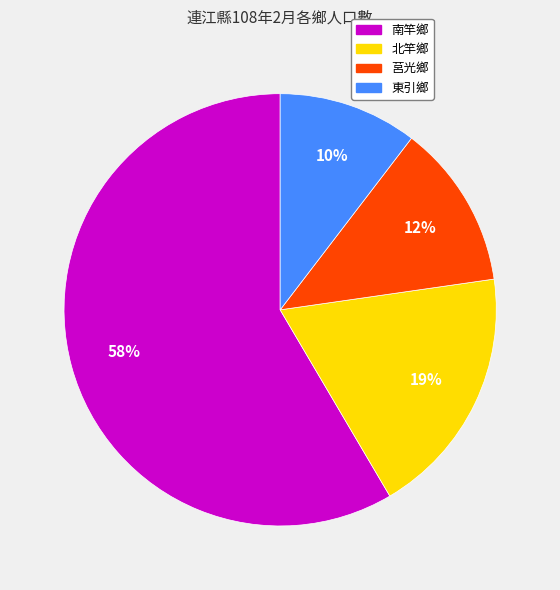

Do 北竿鄉 and 莒光鄉 together represent more than half of the pie?

No